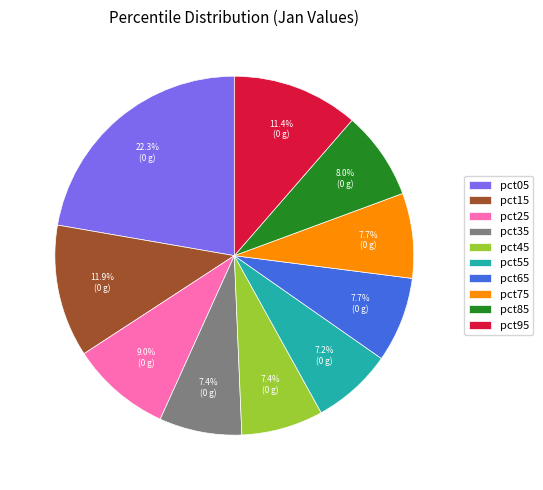

What percentage do pct15 and pct85 together represent?

19.9%